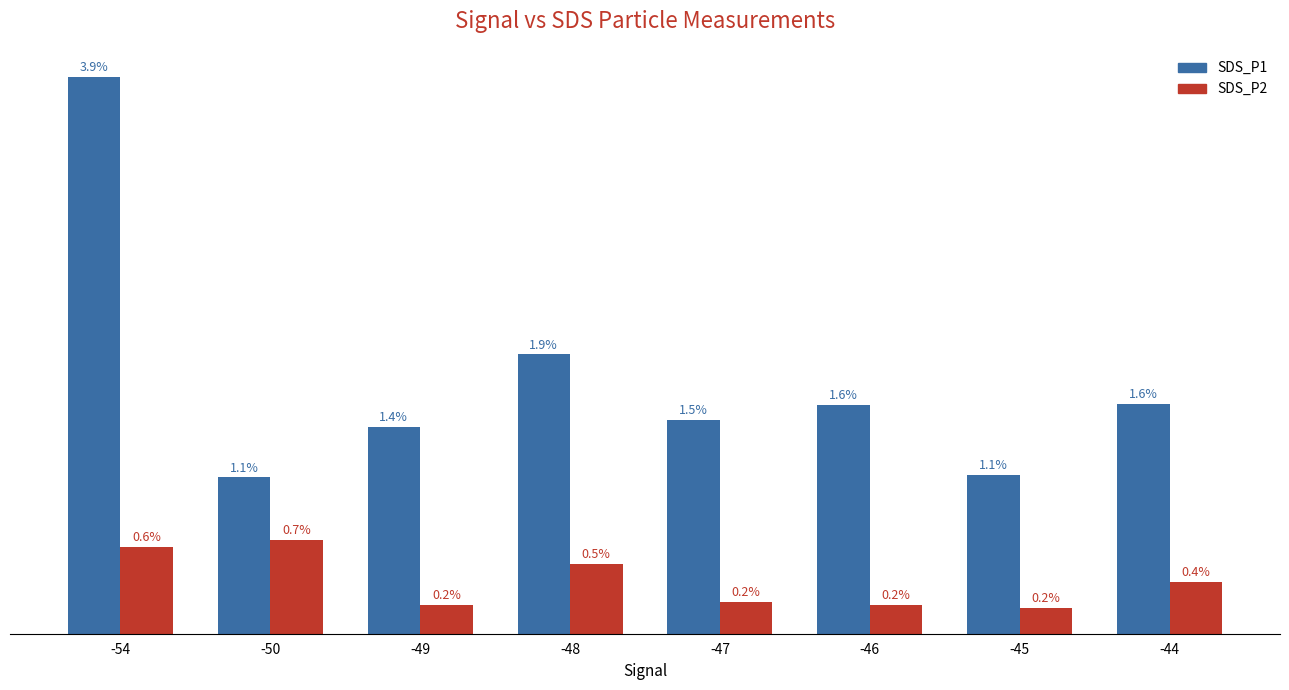

Rank the series at -45 from highest to lowest value.

SDS_P1, SDS_P2